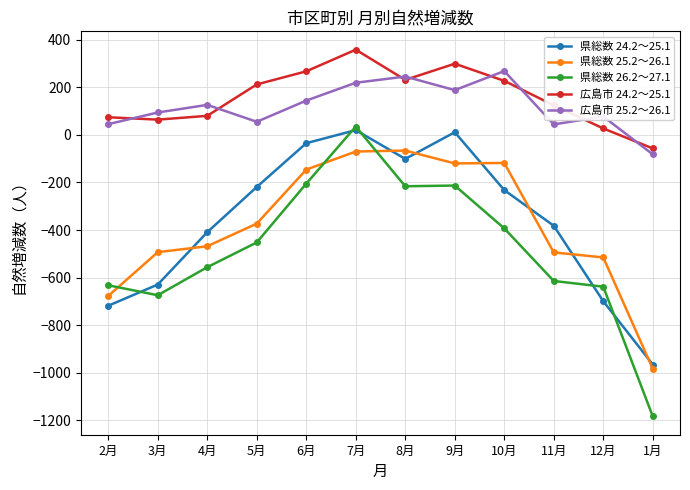

What is the sum of all 広島市 24.2～25.1 values?

1906